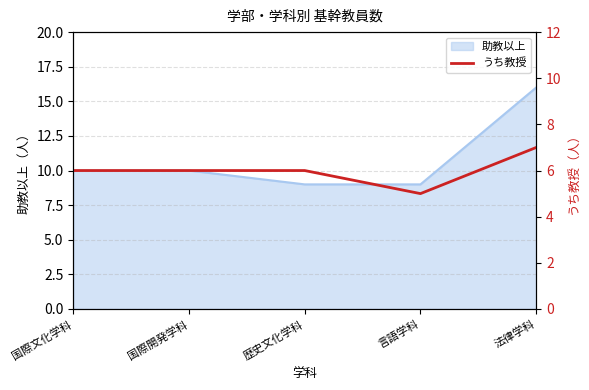

At which label is the value closest to 6?

国際文化学科